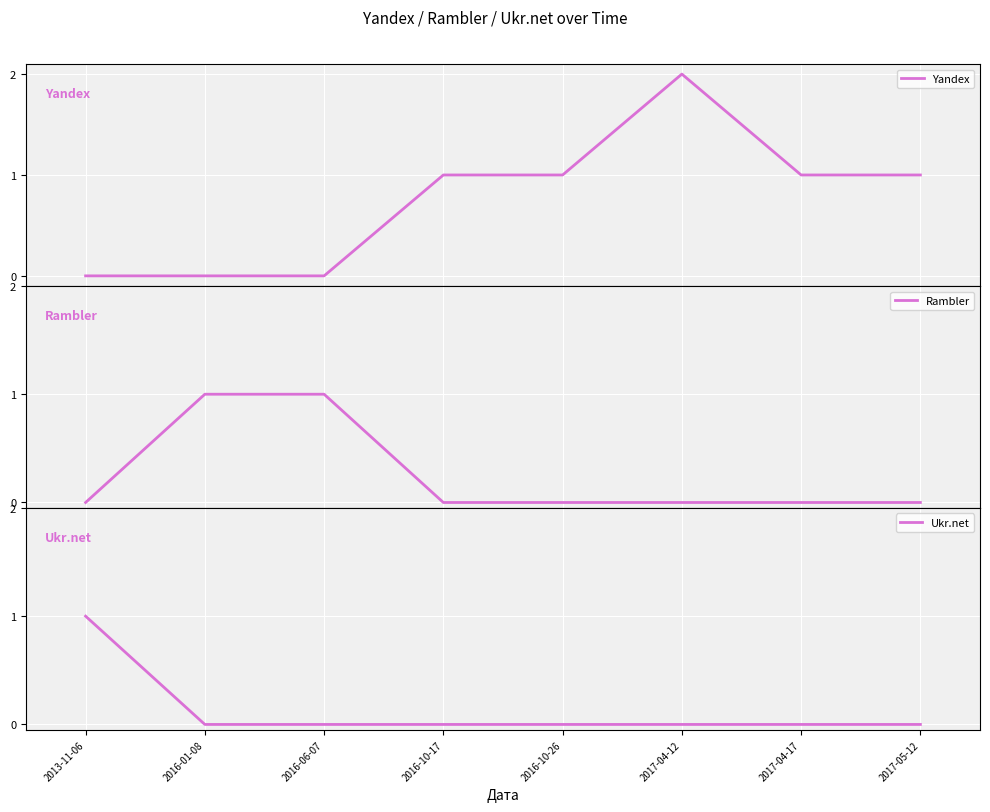

List the series in order of their overall mean, lowest first.

Ukr.net, Rambler, Yandex